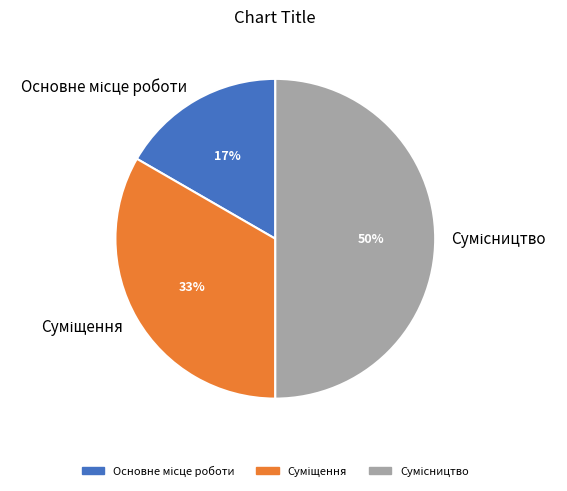

To the nearest percent, what is the difference between the largest and smallest slice percentages?

33%